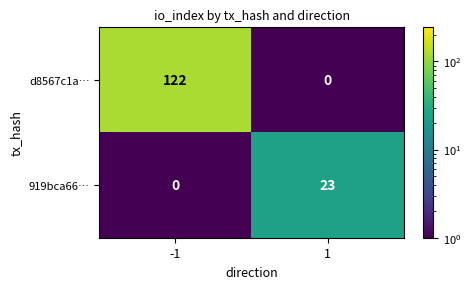

What is the total value across all series at 1?

23